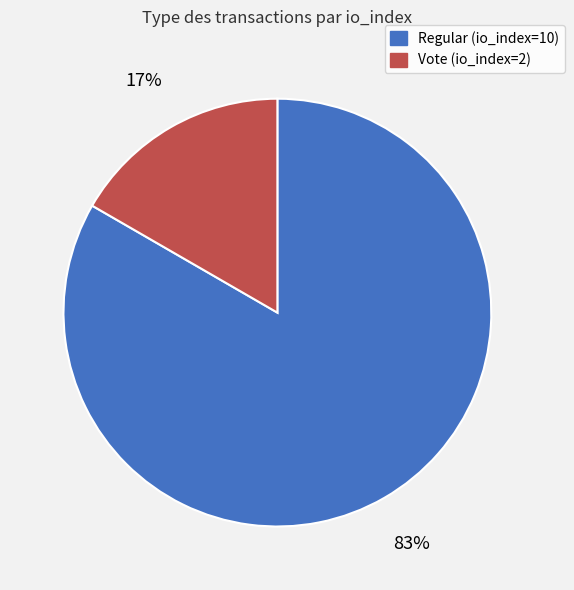

Is there any slice that represents more than half of the pie?

Yes